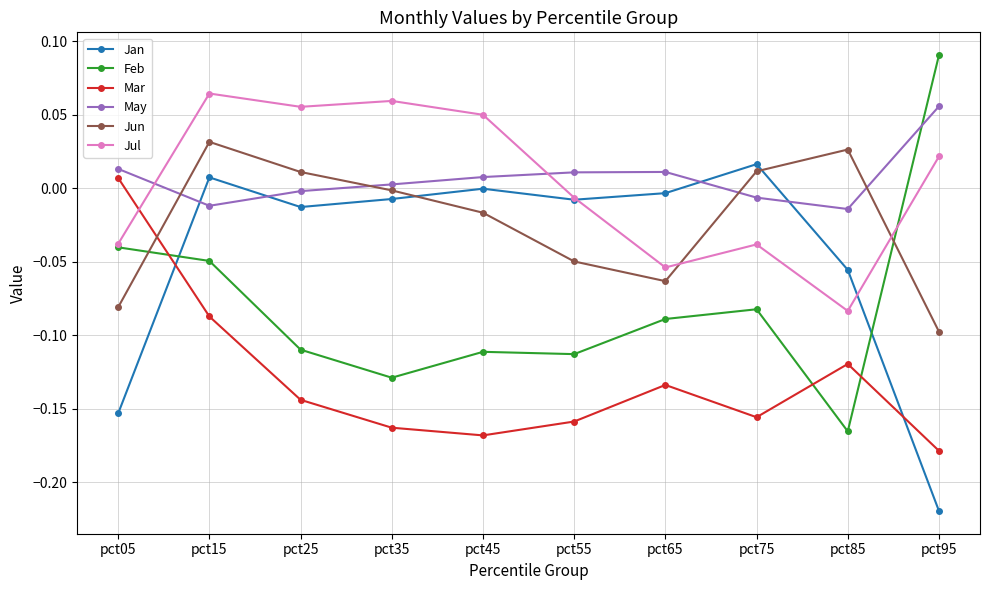

Is it true that Jul equals -0.1 at pct85?

True